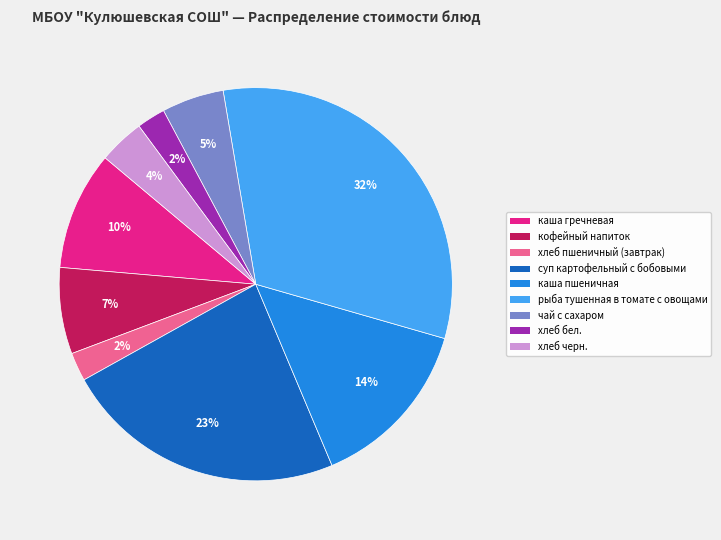

To the nearest percent, what is the difference between the хлеб бел. and кофейный напиток slice percentages?

5%